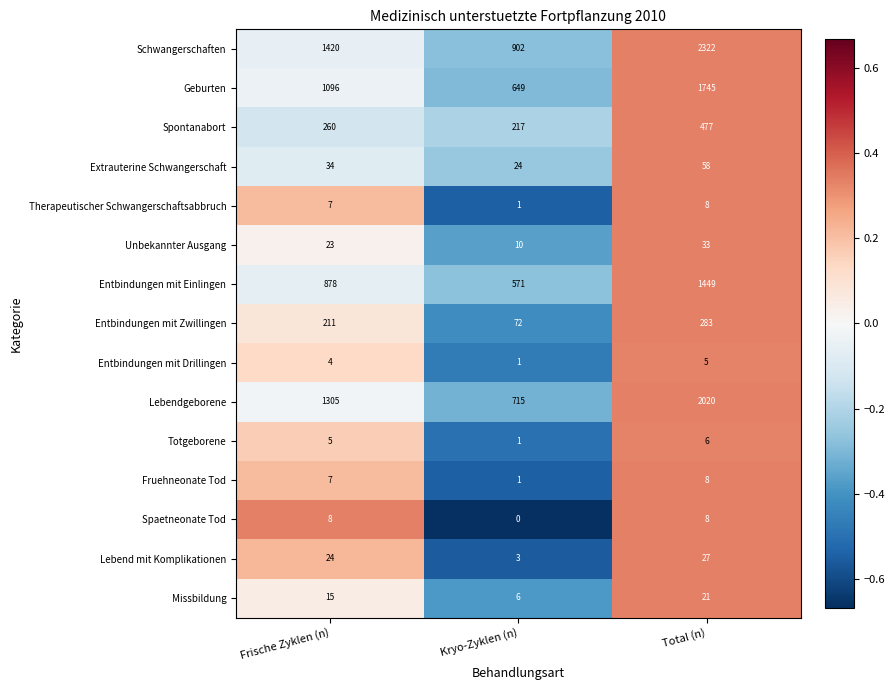

At how many categories does at least one series exceed 0?

3